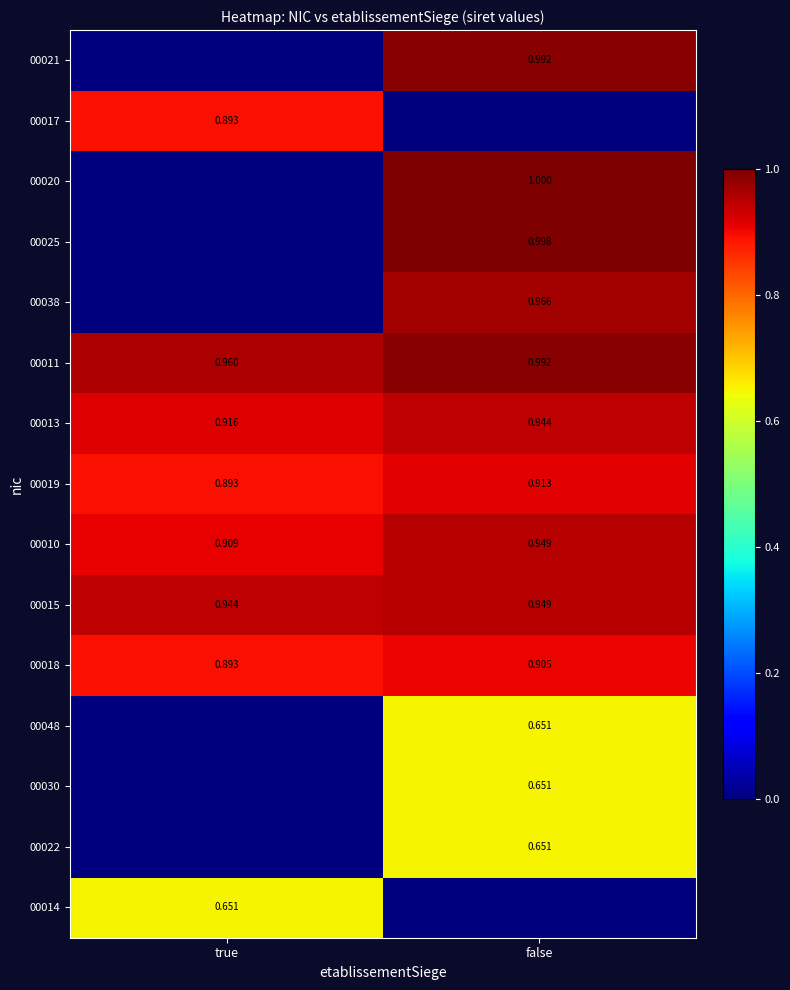

At which label is 00015 closest to 0?

true